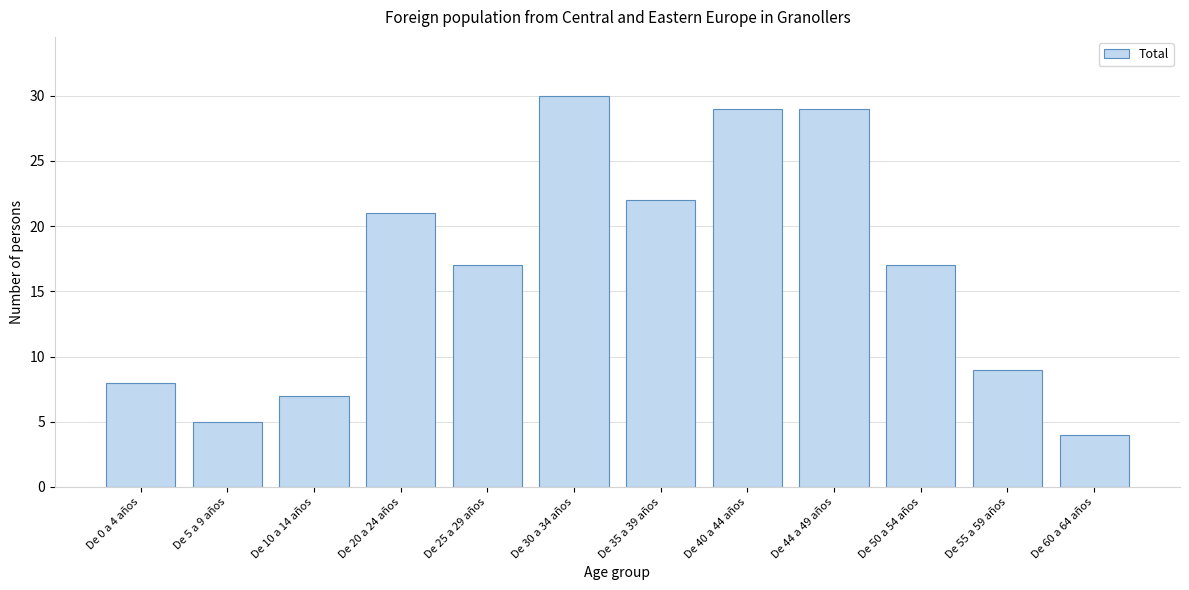

Reading right to left, transcribe all the data shown in this chart.

4	9	17	29	29	22	30	17	21	7	5	8